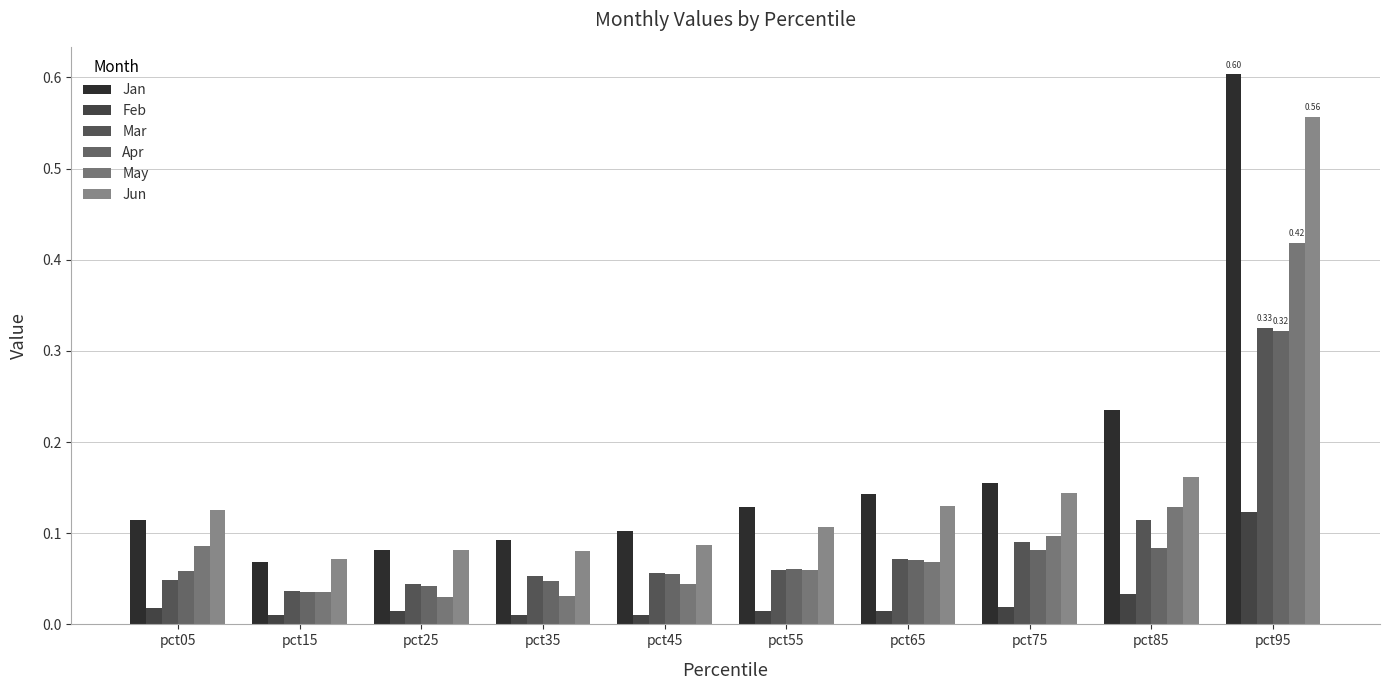

The Apr series shows 0.1 at pct35. True or false?

False